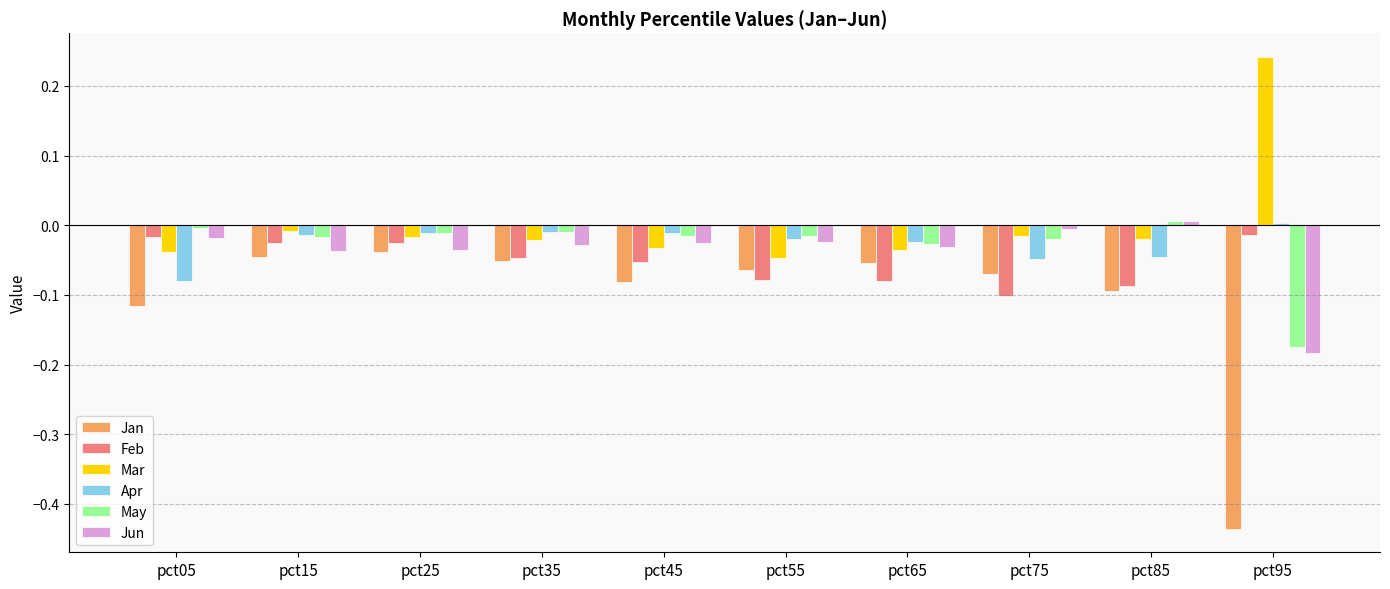

Which series has the largest total across all categories?

Mar